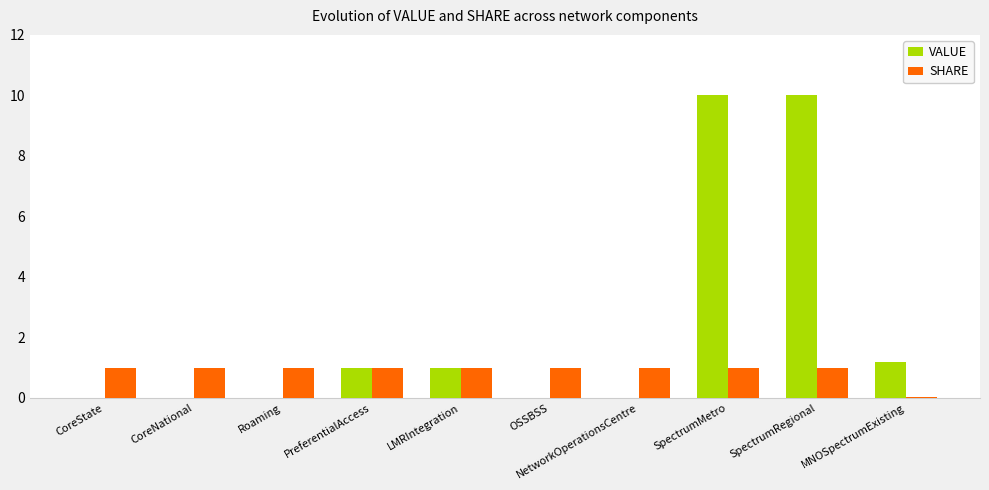

Between PreferentialAccess and NetworkOperationsCentre, which series saw the biggest shift?

VALUE